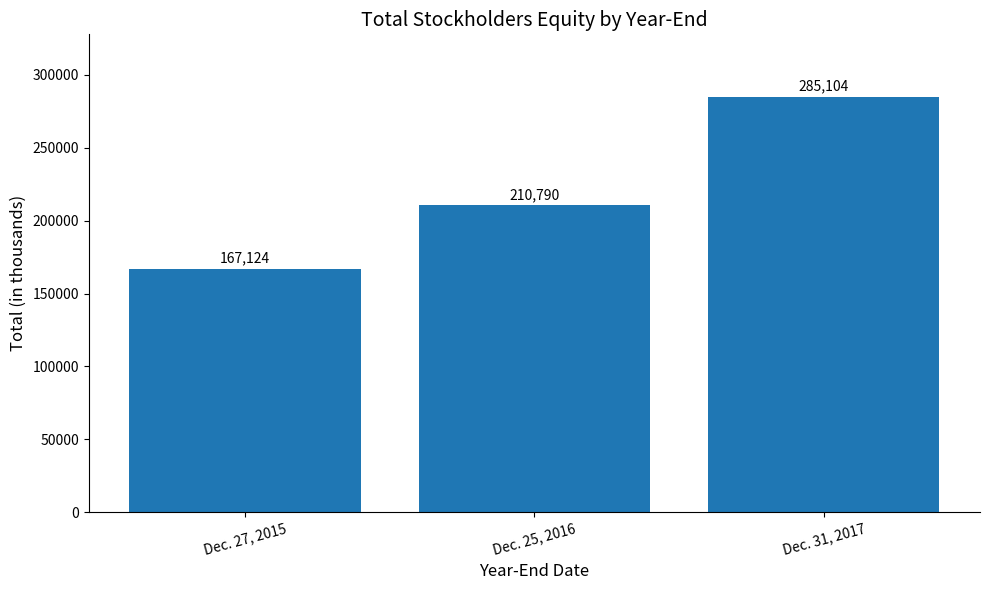

Does the chart contain stacked bars?

No